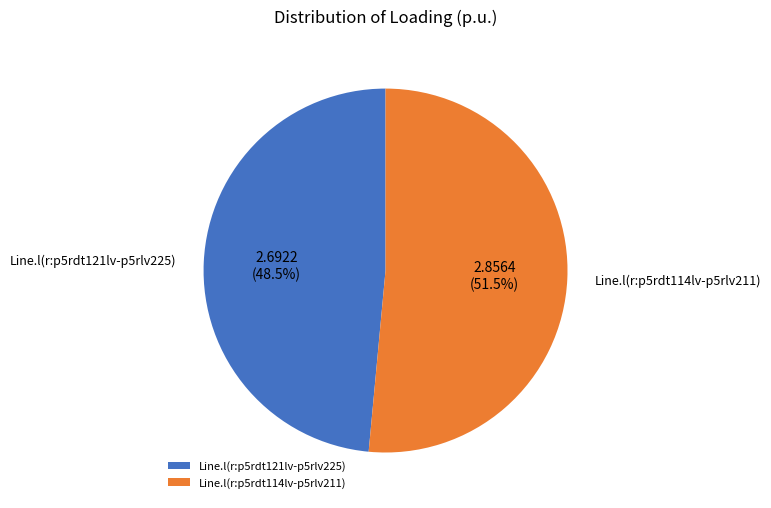

What portion of the pie excludes Line.l(r:p5rdt121lv-p5rlv225)?

51.5%